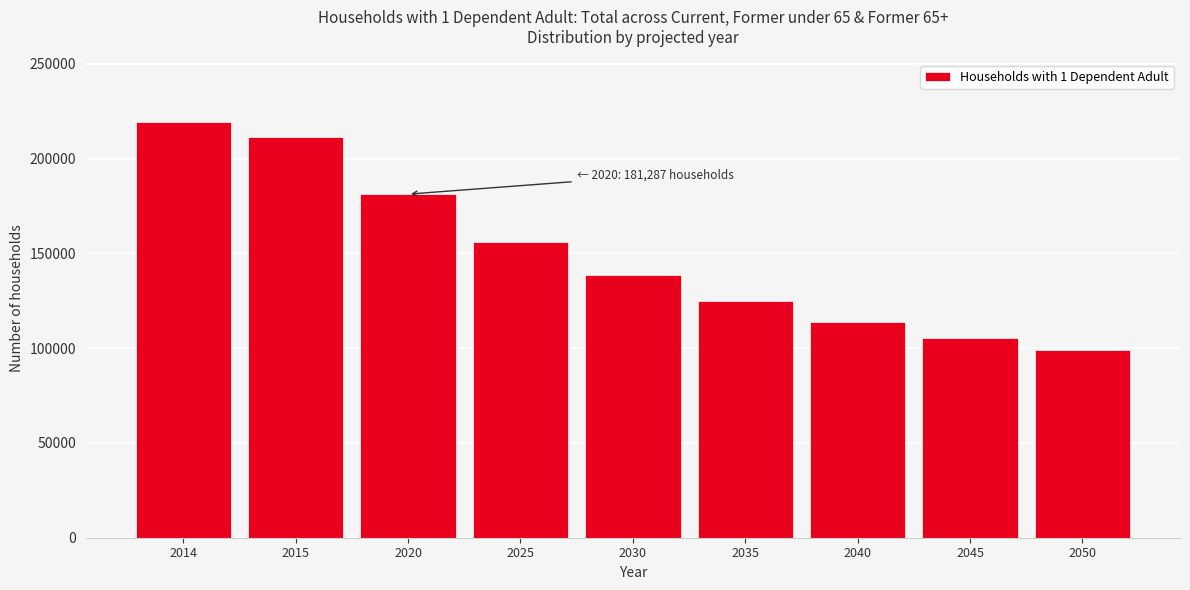

Reading right to left, list all the values displayed in this chart.

99273.9	105512.0	113969.5	124843.7	138588.3	156084.7	181287.2	211262.2	219520.3